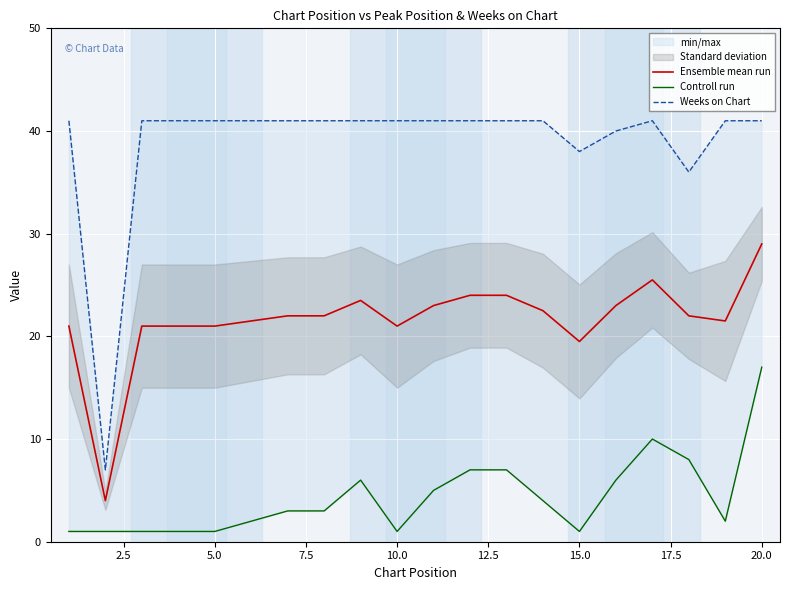

The Ensemble mean run series shows 21.0 at 5.0. True or false?

True